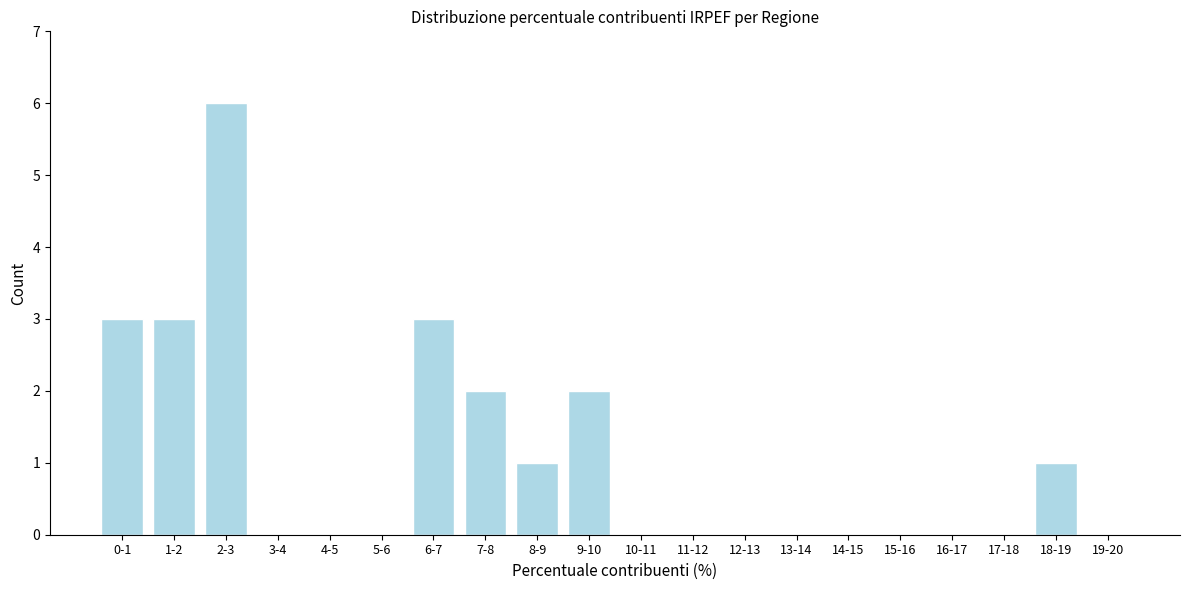

Reading right to left, transcribe all the data shown in this chart.

19-20=0	18-19=1	17-18=0	16-17=0	15-16=0	14-15=0	13-14=0	12-13=0	11-12=0	10-11=0	9-10=2	8-9=1	7-8=2	6-7=3	5-6=0	4-5=0	3-4=0	2-3=6	1-2=3	0-1=3